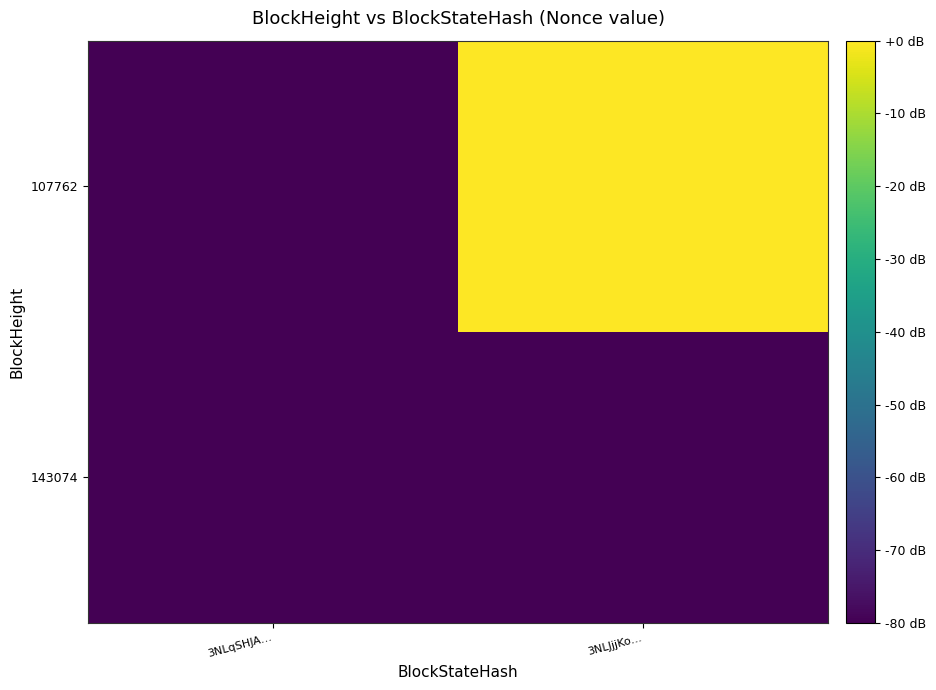

Reading right to left, what are all the values shown in this chart?

143074: 3NLJjjKo…=-114.5	3NLqSHJA…=-84.9
107762: 3NLJjjKo…=0.0	3NLqSHJA…=-114.5